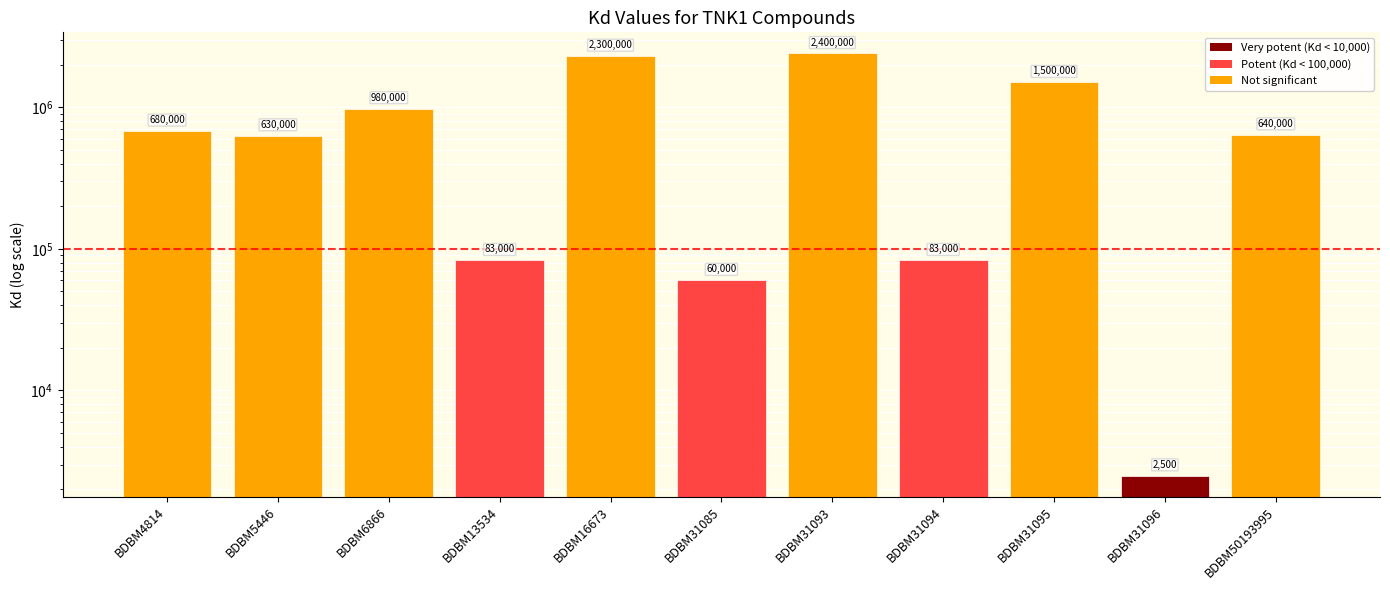

Reading left to right, transcribe all the data shown in this chart.

BDBM4814=680000	BDBM5446=630000	BDBM6866=980000	BDBM13534=83000	BDBM16673=2300000	BDBM31085=60000	BDBM31093=2400000	BDBM31094=83000	BDBM31095=1500000	BDBM31096=2500	BDBM50193995=640000